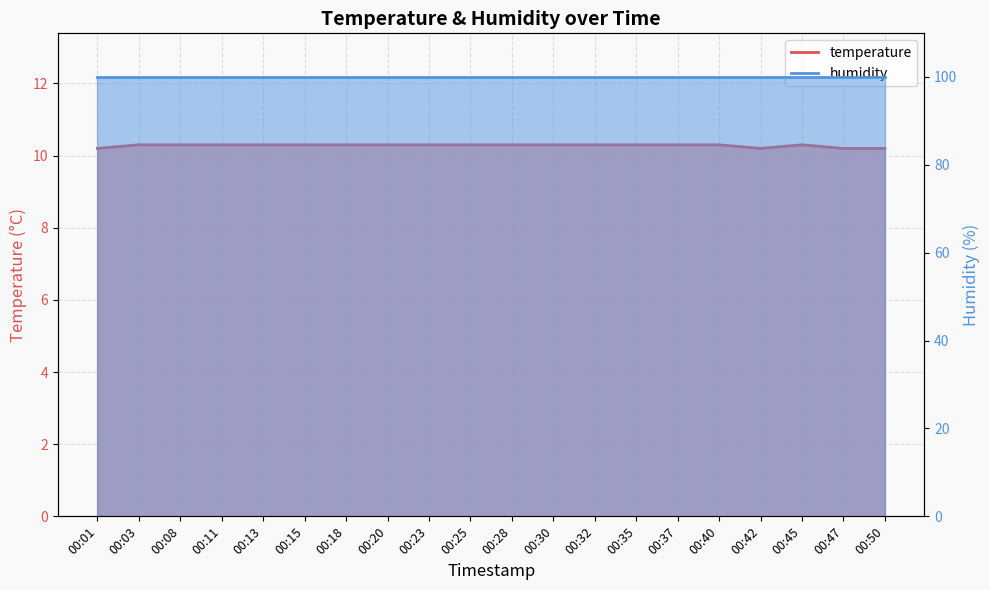

List the labels in order of value, smallest first.

00:01, 00:42, 00:47, 00:50, 00:03, 00:08, 00:11, 00:13, 00:15, 00:18, 00:20, 00:23, 00:25, 00:28, 00:30, 00:32, 00:35, 00:37, 00:40, 00:45